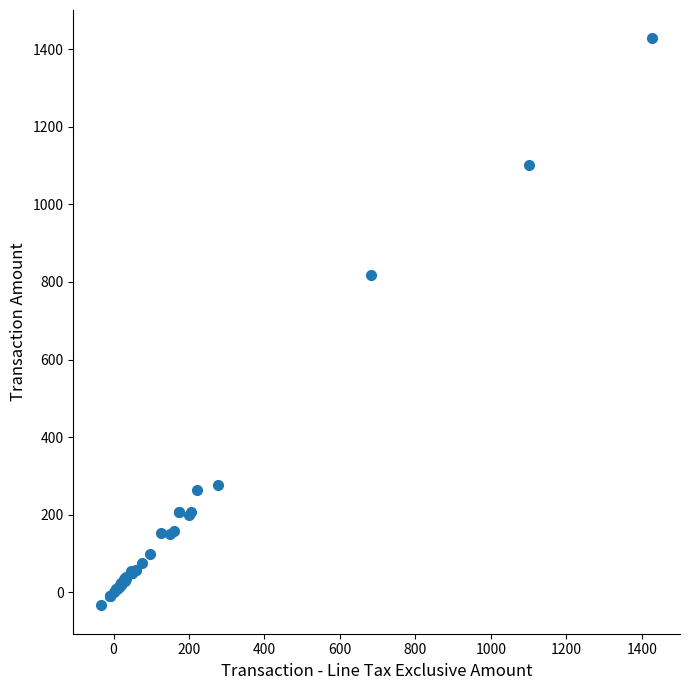

What Y value in the scatter plot is closest to 697?

818.8